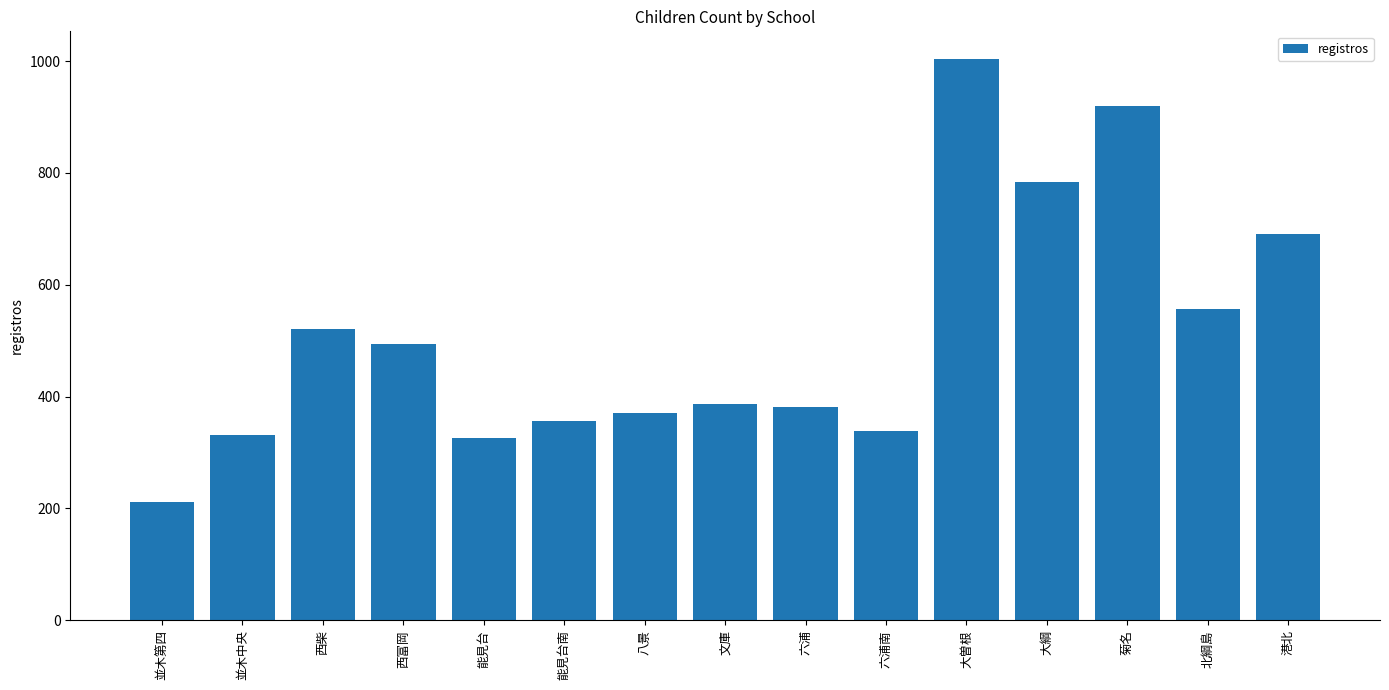

Which label corresponds to the smallest value in the chart?

並木第四